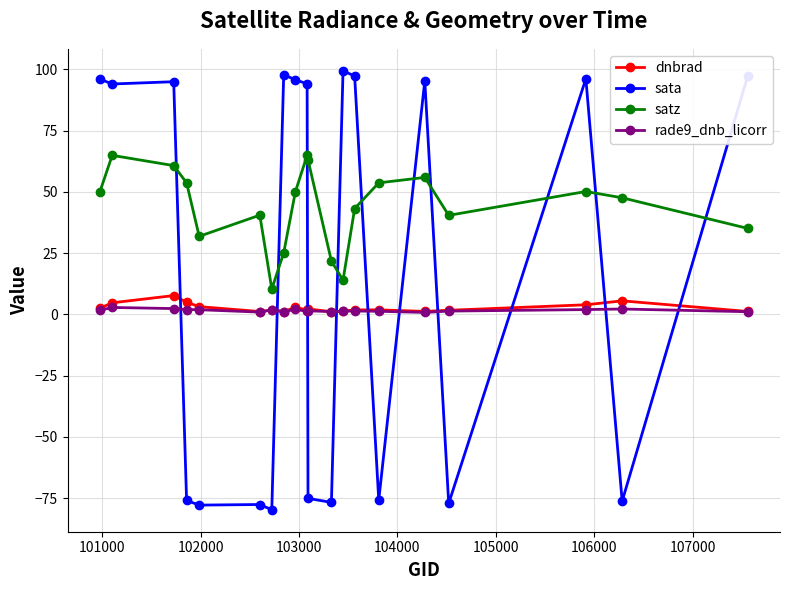

What are all the series names shown in the legend?

dnbrad, sata, satz, rade9_dnb_licorr